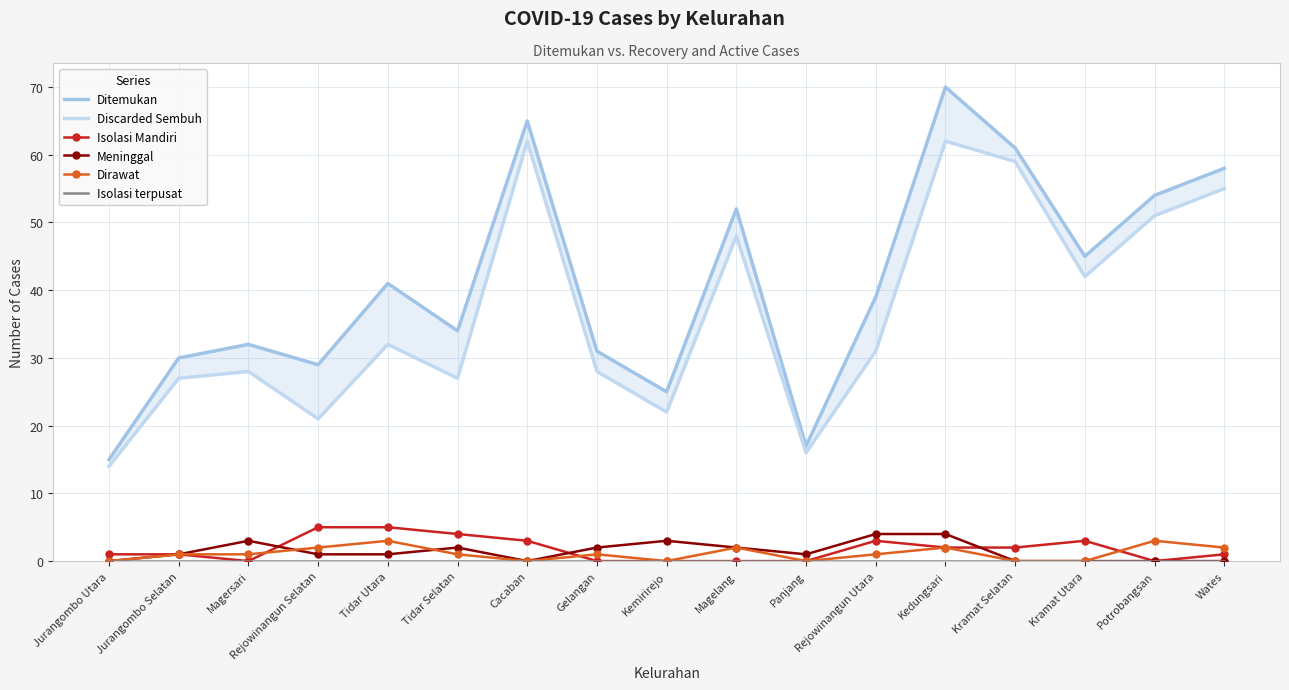

Is the value of Isolasi Mandiri at Jurangombo Selatan greater than the value of Dirawat at Potrobangsan?

No